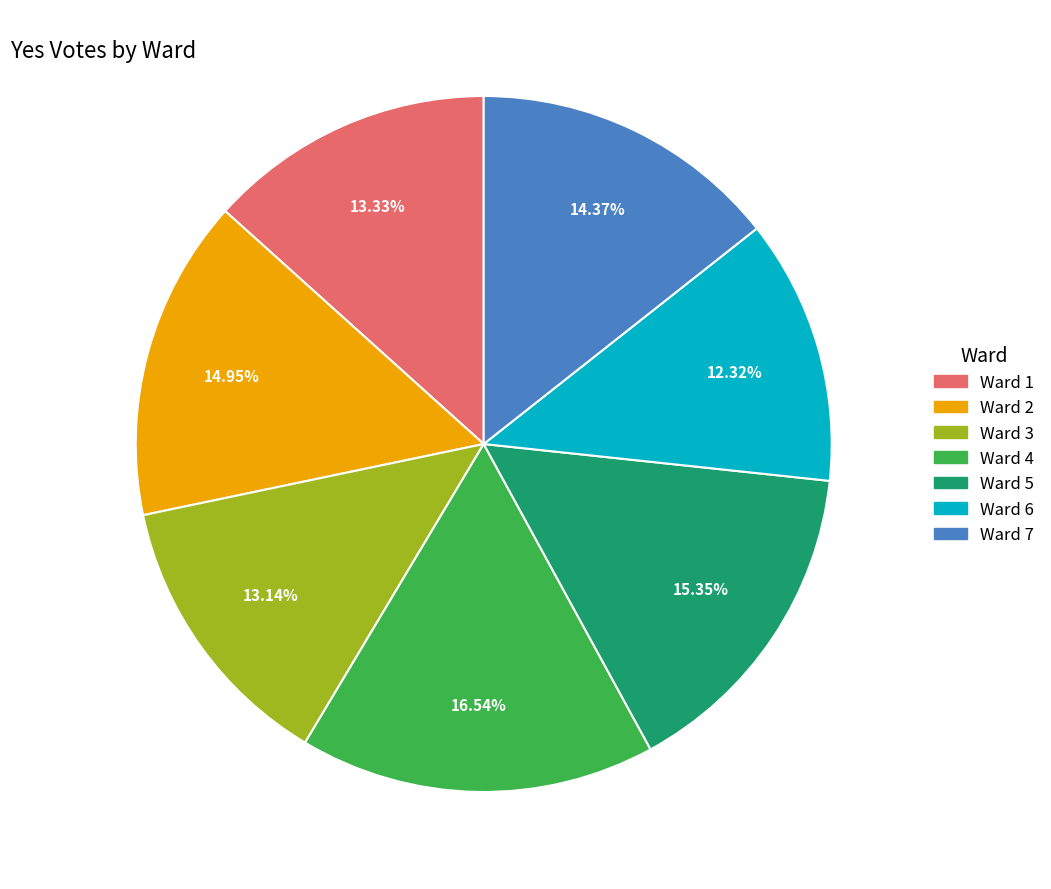

What percentage is the Ward 1 slice, to the nearest percent?

13%